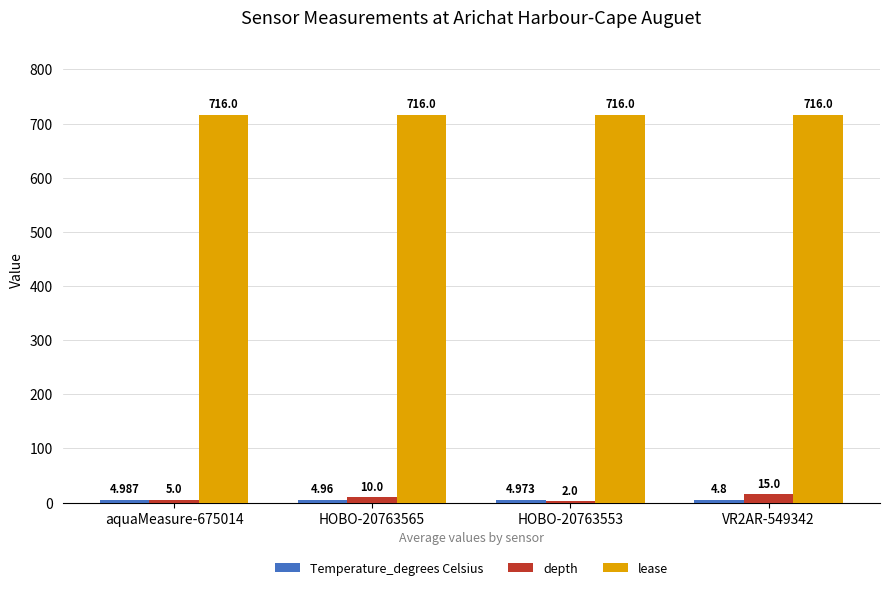

Is the value of lease at VR2AR-549342 greater than the value of depth at aquaMeasure-675014?

Yes